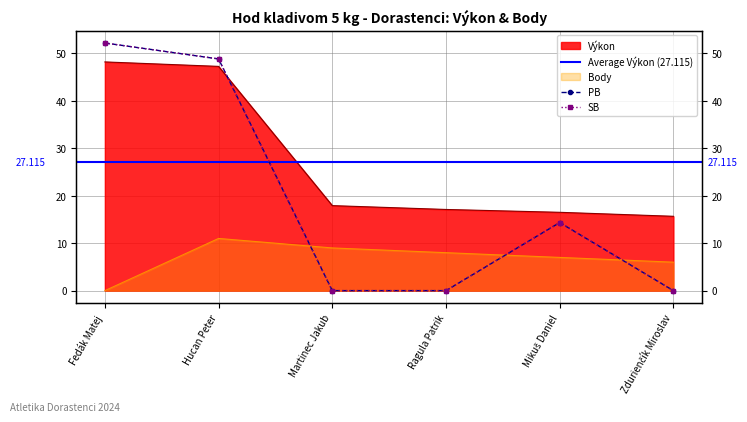

Reading left to right, extract all data points from this chart.

Výkon: Fedák Matej=48.2	Hucan Peter=47.3	Martinec Jakub=17.9	Ragula Patrik=17.1	Mikuš Daniel=16.5	Zdurienčík Miroslav=15.7
Body: Fedák Matej=0.0	Hucan Peter=11.0	Martinec Jakub=9.0	Ragula Patrik=8.0	Mikuš Daniel=7.0	Zdurienčík Miroslav=6.0
PB: Fedák Matej=52.2	Hucan Peter=48.8	Martinec Jakub=0.0	Ragula Patrik=0.0	Mikuš Daniel=14.3	Zdurienčík Miroslav=0.0
SB: Fedák Matej=52.2	Hucan Peter=48.8	Martinec Jakub=0.0	Ragula Patrik=0.0	Mikuš Daniel=14.3	Zdurienčík Miroslav=0.0